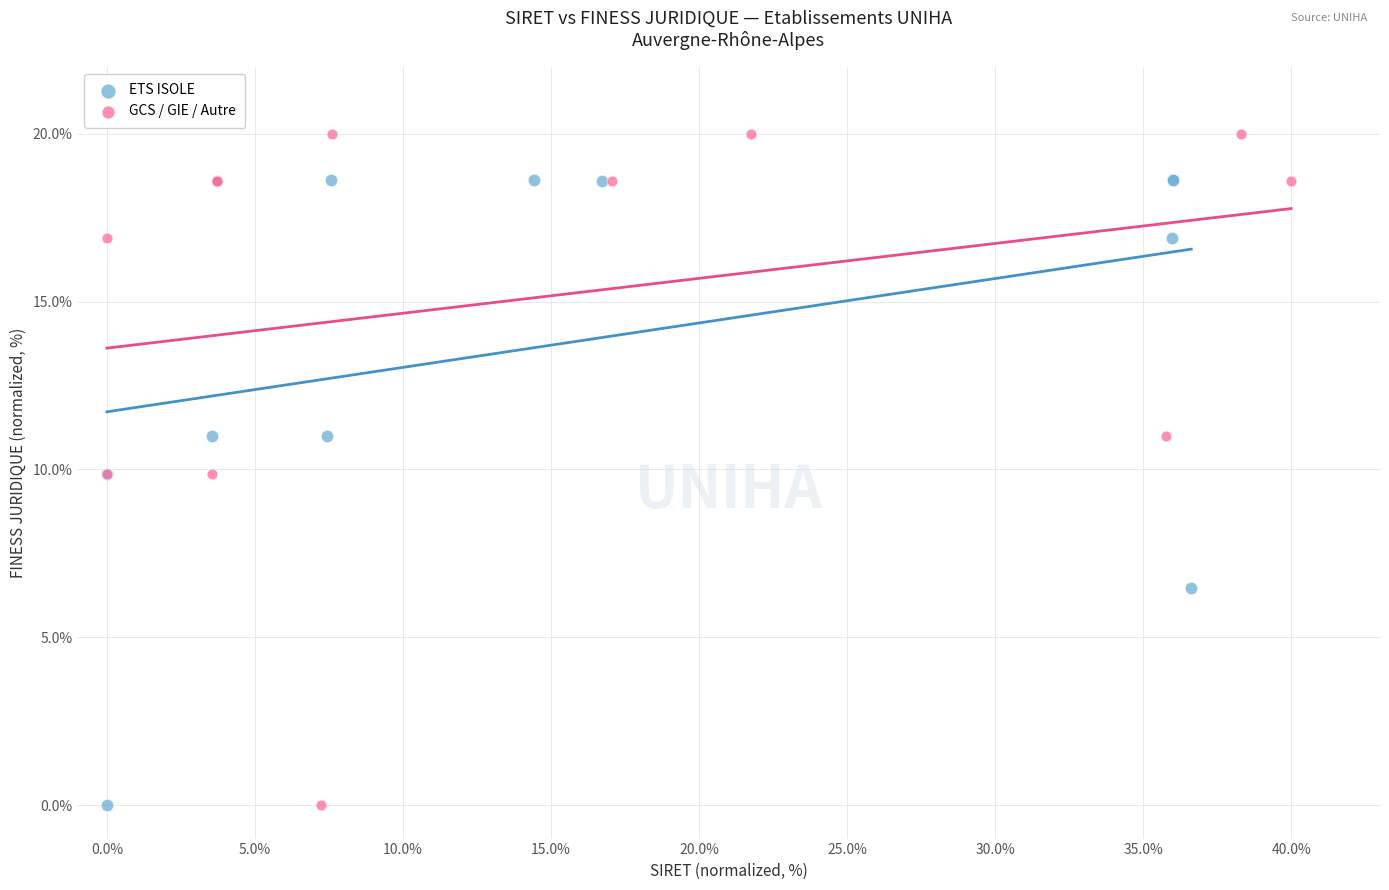

Which series has the largest Y range (max minus min)?

GCS / GIE / Autre